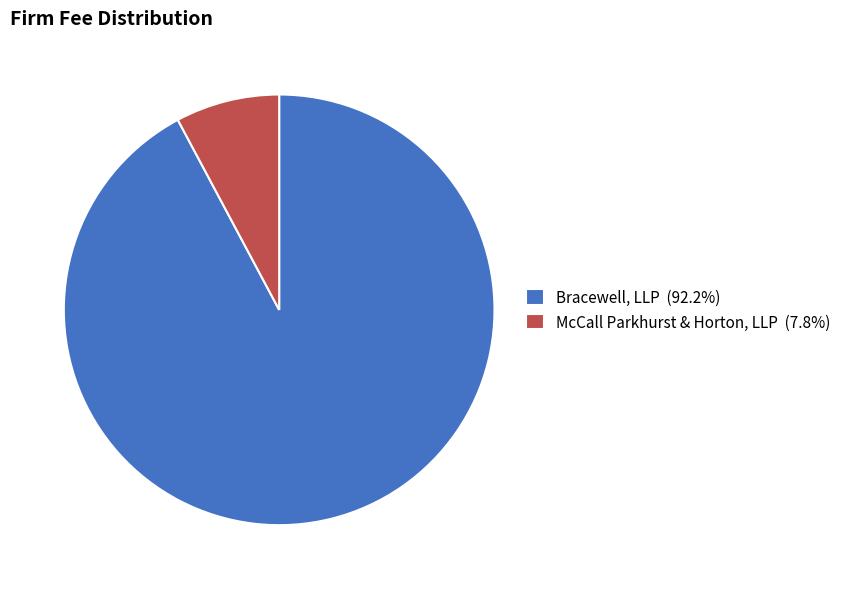

Is the sum of McCall Parkhurst & Horton, LLP and Bracewell, LLP greater than half?

Yes